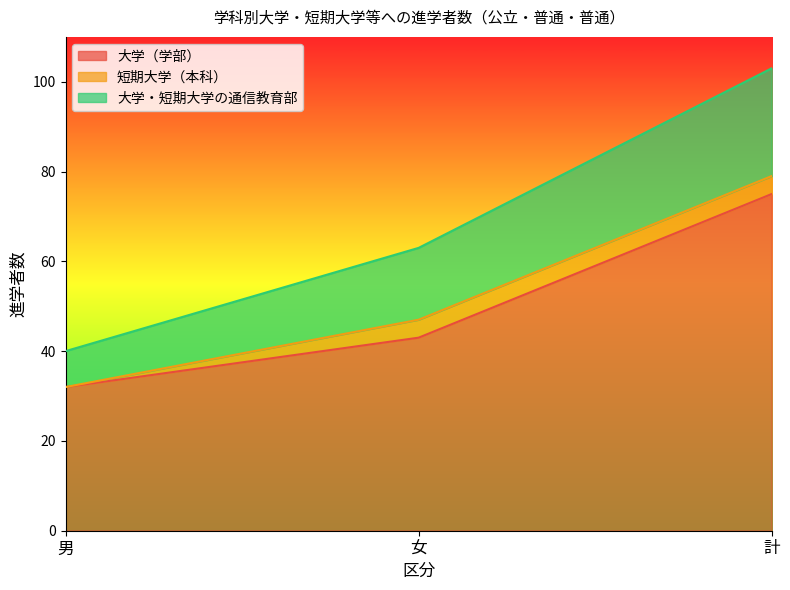

How many 大学（学部） values are between 32 and 75?

3